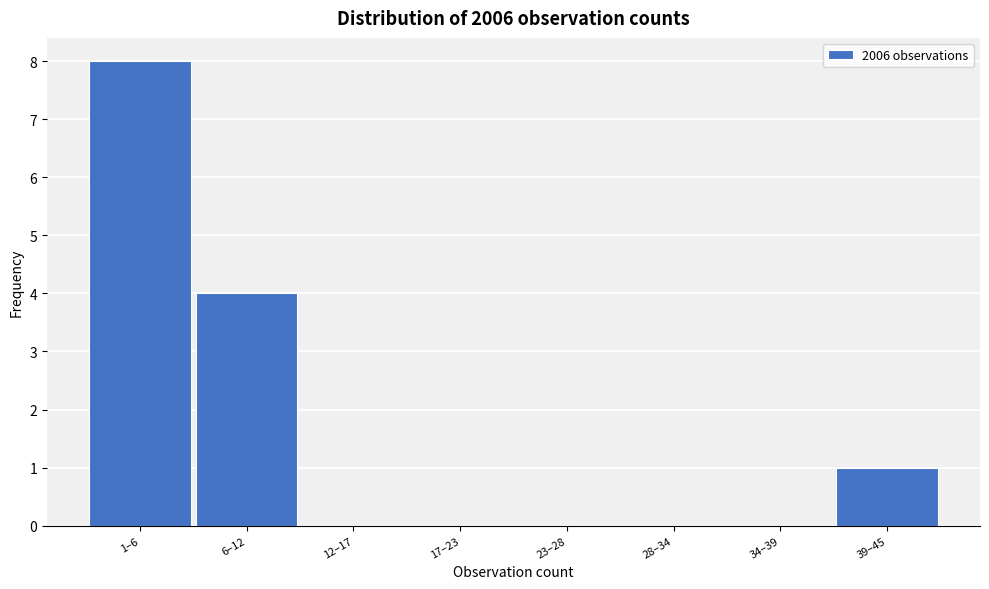

Reading right to left, transcribe all the data shown in this chart.

39–45=1	34–39=0	28–34=0	23–28=0	17–23=0	12–17=0	6–12=4	1–6=8